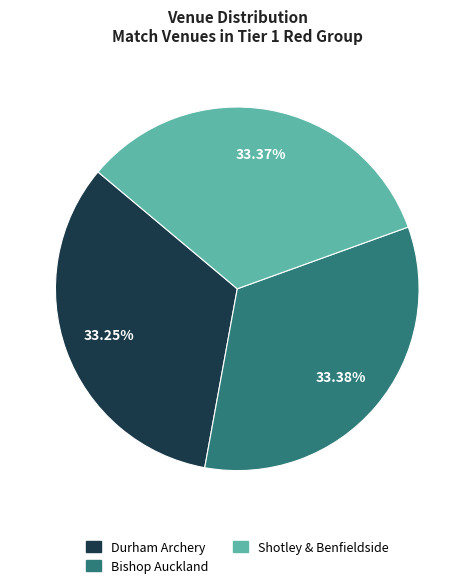

Is the sum of Shotley & Benfieldside and Bishop Auckland greater than half?

Yes